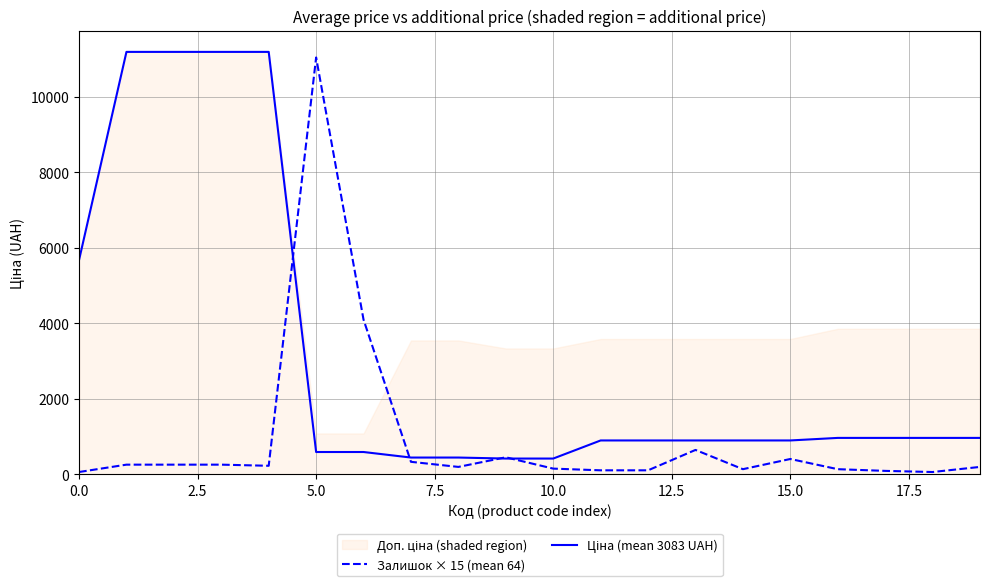

How many interior local valleys does the Залишок × 15 (mean 64) series have?

4